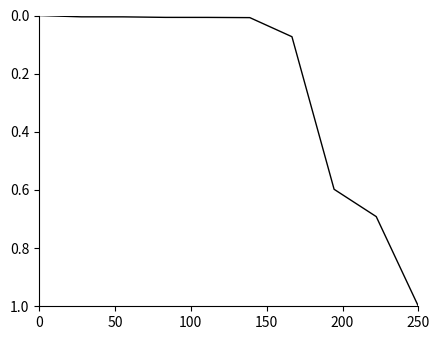

What is the difference between the maximum and minimum values?

1.0